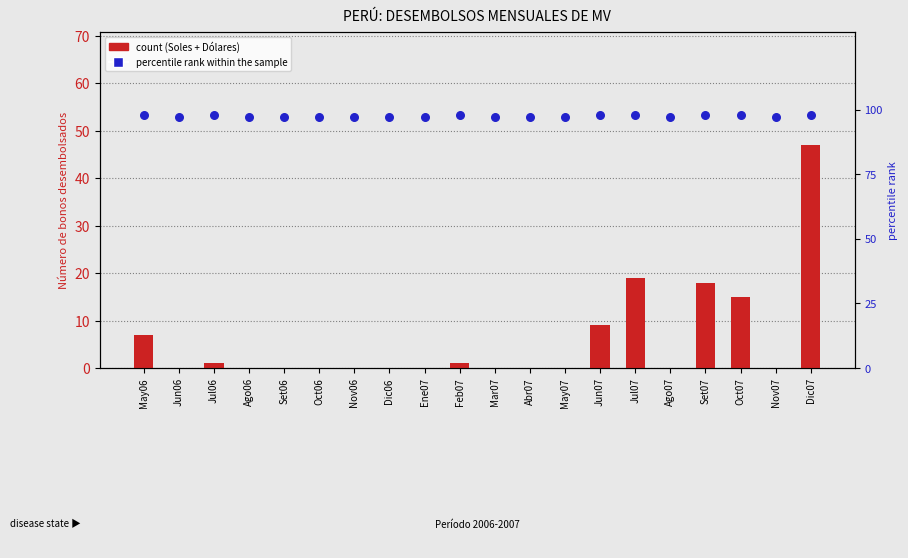

At how many categories does at least one series exceed 80?

20